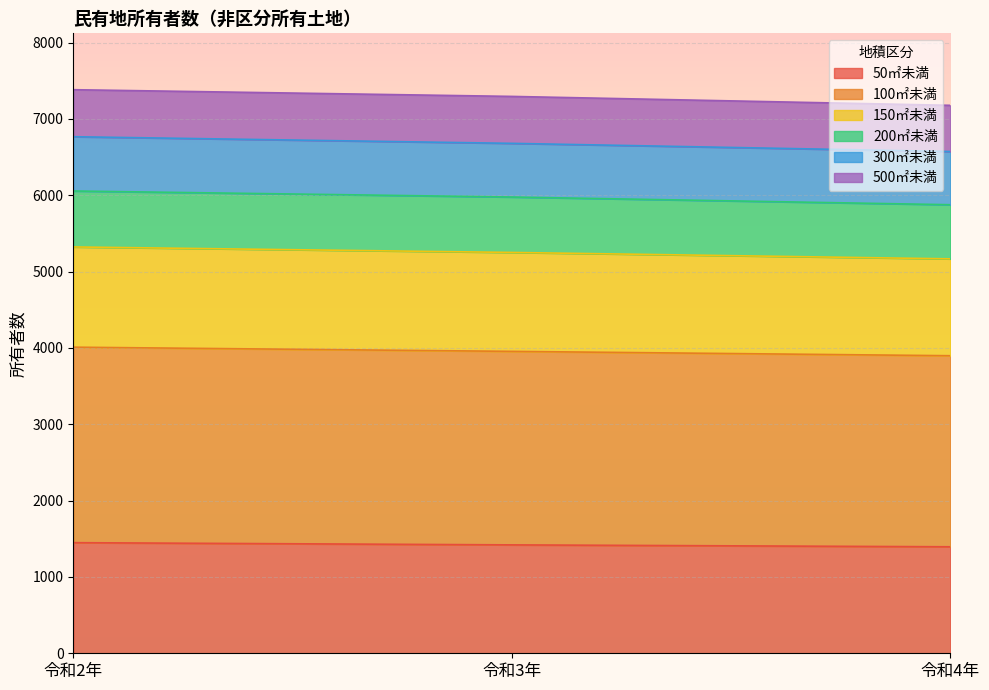

At which category is the sum across all series the highest?

令和2年